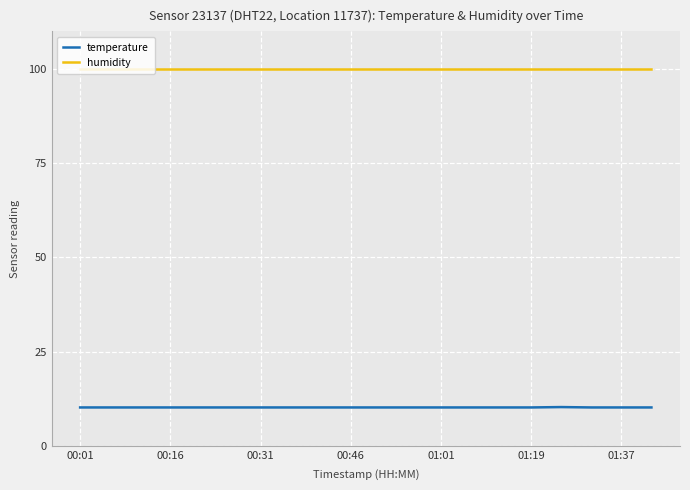

Which series has the largest total across all categories?

humidity